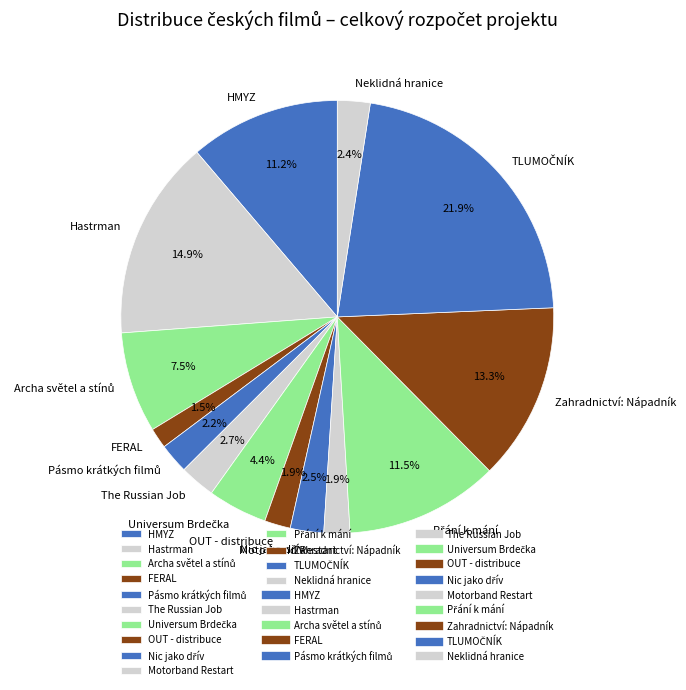

What percentage is NOT represented by HMYZ?

88.8%